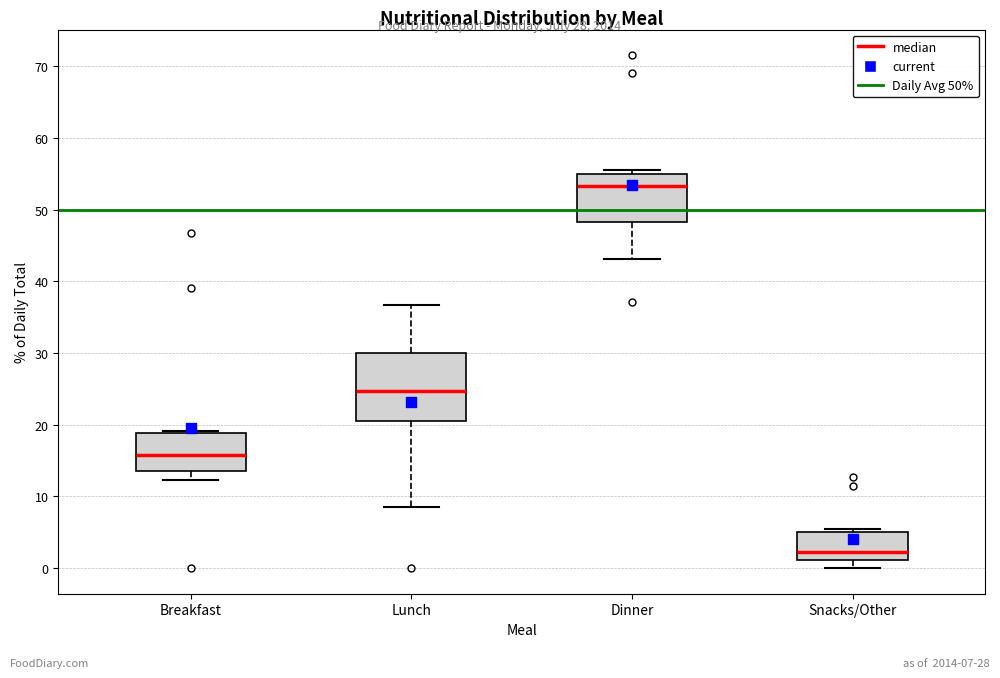

Where is the upper edge of the box for Dinner on the y-axis? The values are not printed on the chart, so give them approximately, as read against the axis.

55